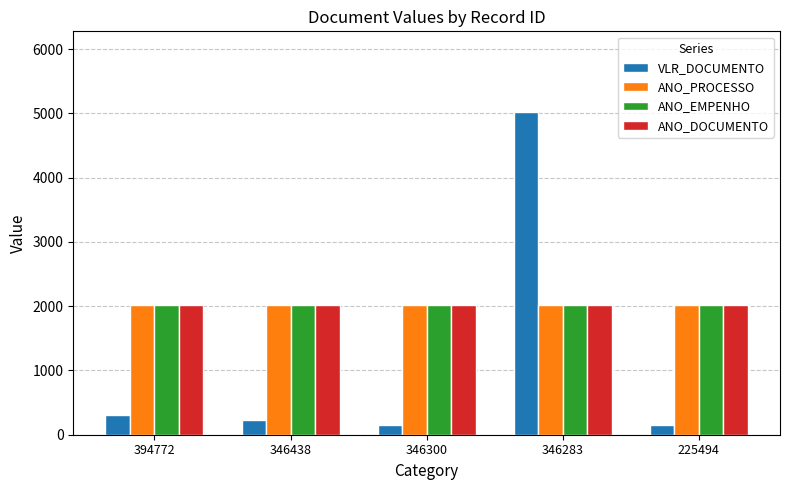

What is the sum of the ANO_DOCUMENTO values at 394772 and 346283?

4047.0